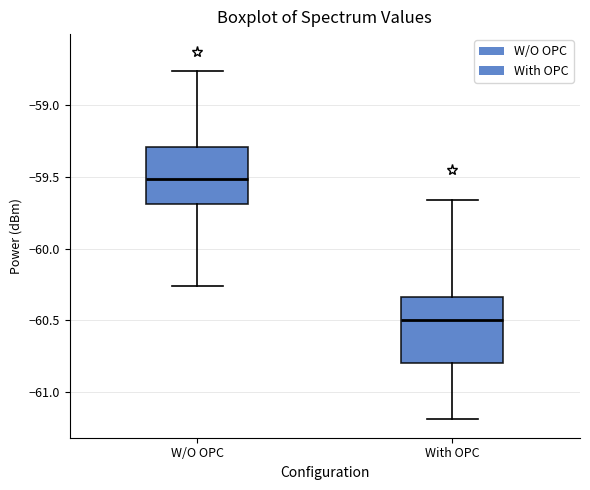

Reading left to right, transcribe this box plot: for each box, give where its median line is, the range the box spans, and where its two whiskers end, as read against the y-axis. The values are not printed on the chart, so give them approximately, as read against the axis.

W/O OPC: median -59.50, box -59.70 to -59.30, whiskers -60.25 to -58.75
With OPC: median -60.50, box -60.80 to -60.35, whiskers -61.20 to -59.65